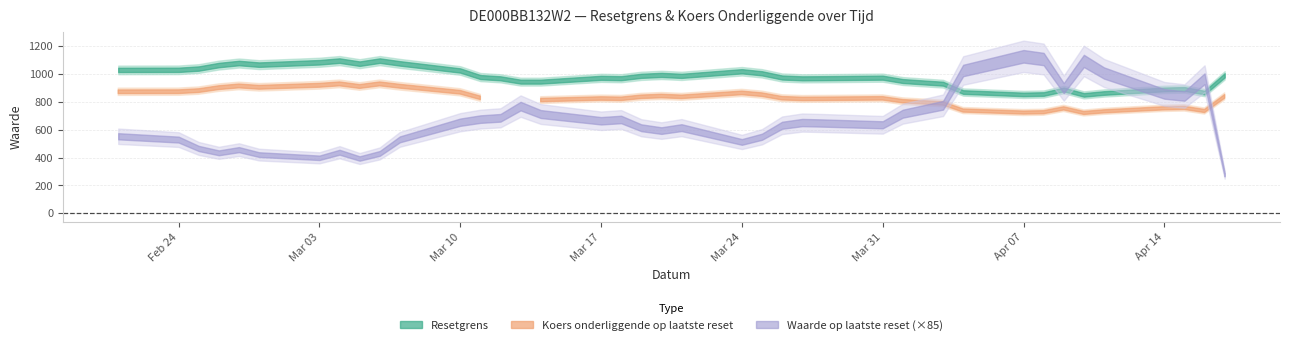

True or false: Waarde op laatste reset and Resetgrens intersect in this chart.

False